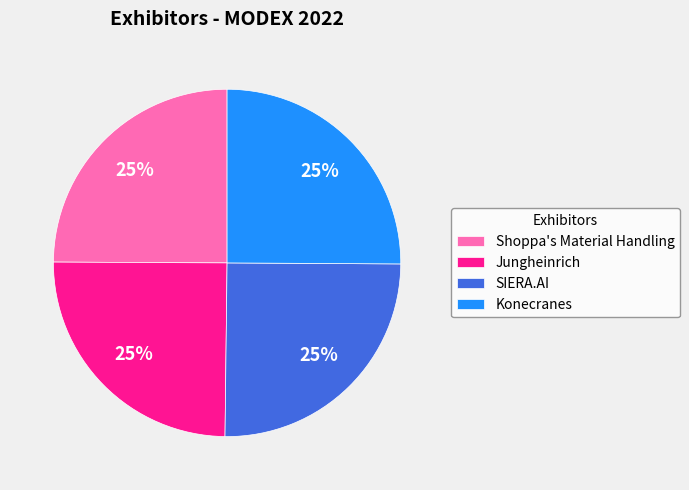

Count the number of slices in the pie.

4